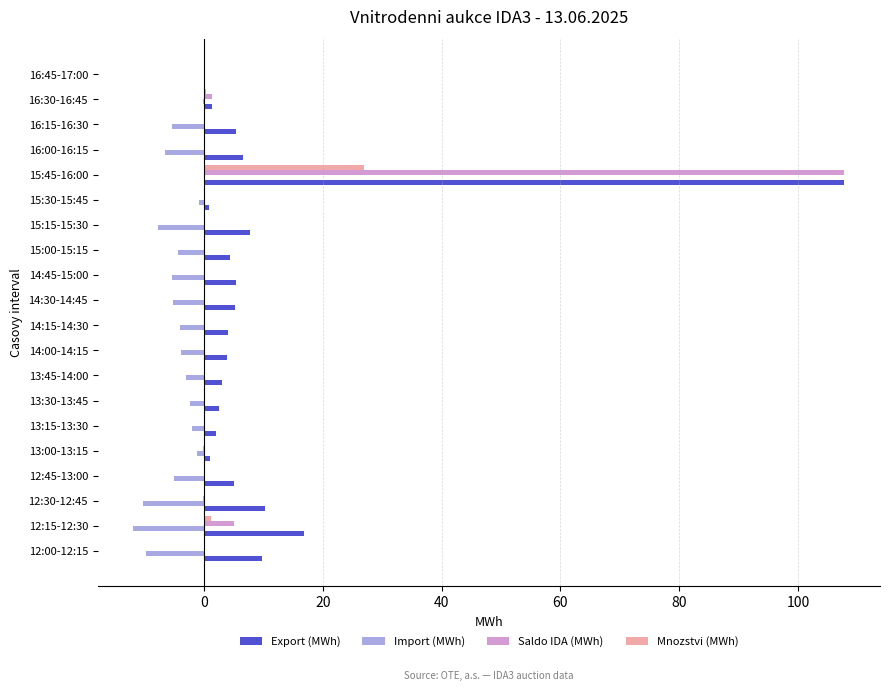

Is it true that Saldo IDA (MWh) equals -74.8 at 14:45-15:00?

False